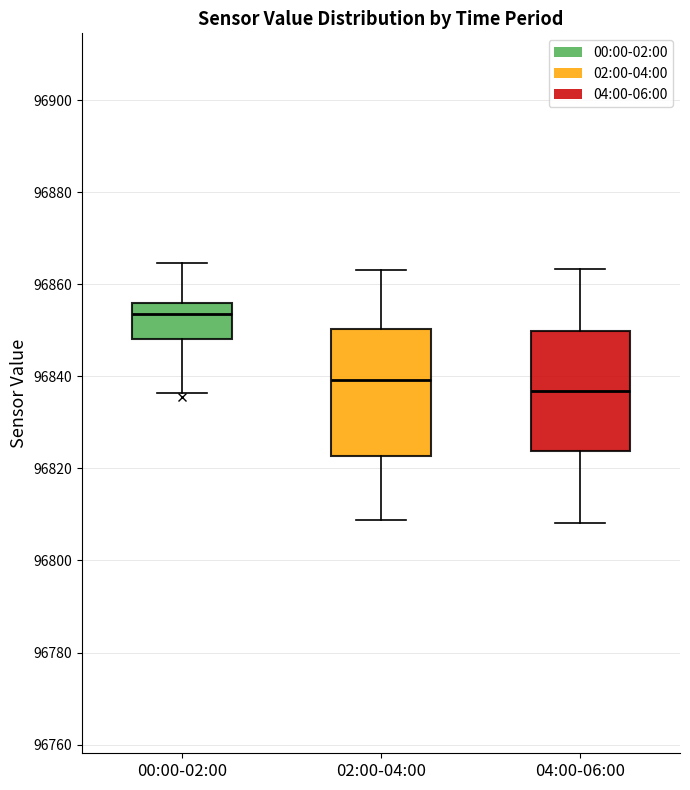

Reading left to right, read every box against the y-axis: the position of its median line, the range the box covers, and the ends of its whiskers. The values are not printed on the chart, so give them approximately, as read against the axis.

00:00-02:00: median 96854, box 96848 to 96856, whiskers 96836 to 96864
02:00-04:00: median 96840, box 96822 to 96850, whiskers 96808 to 96864
04:00-06:00: median 96836, box 96824 to 96850, whiskers 96808 to 96864